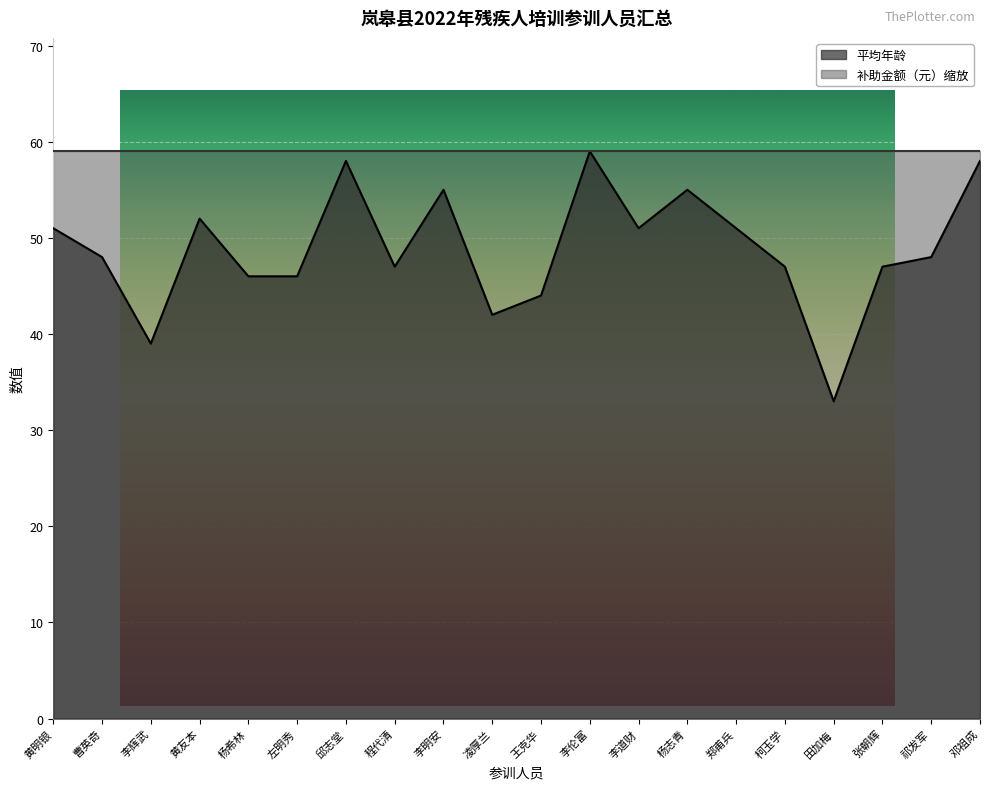

At which category does the chart reach its minimum across all series?

田加梅